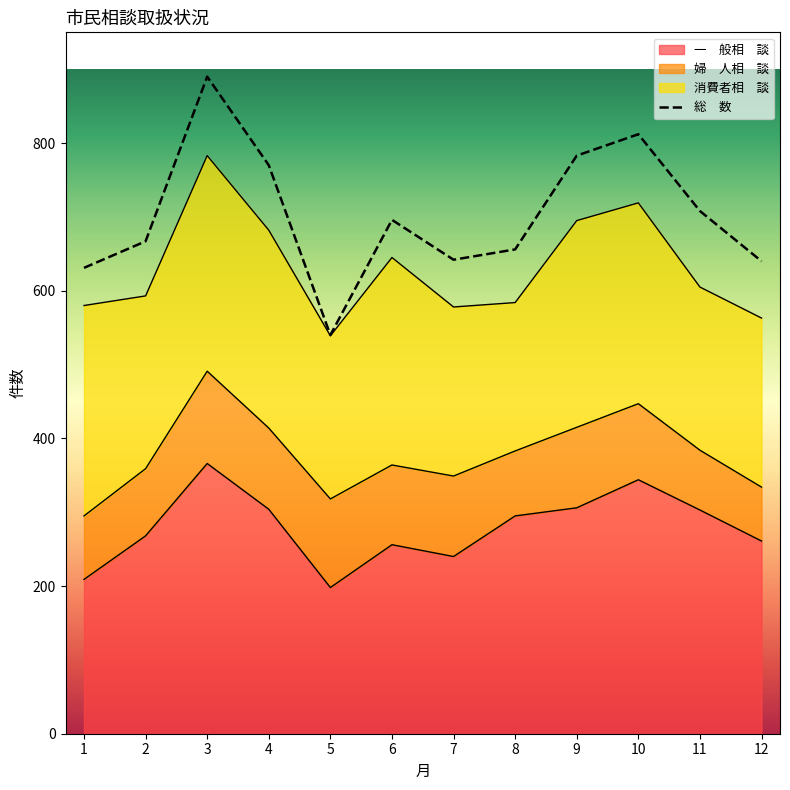

What is the value of the 12th point from the left?

640